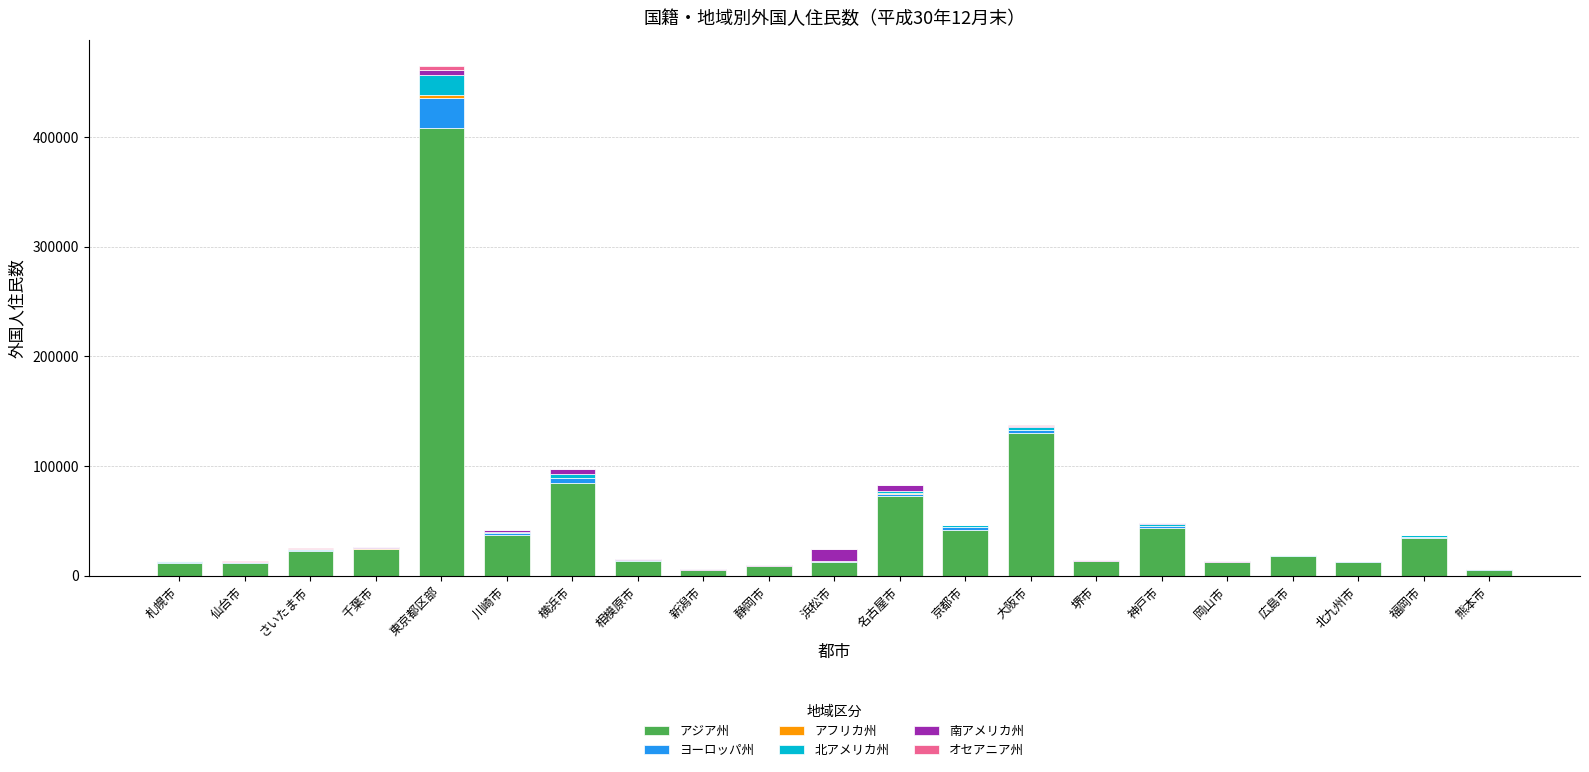

Count the number of categories in the chart.

21